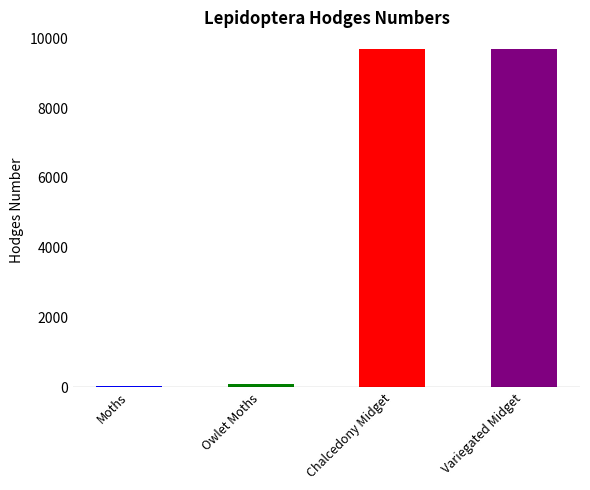

What is the label of the 1st bar from the left?

Moths